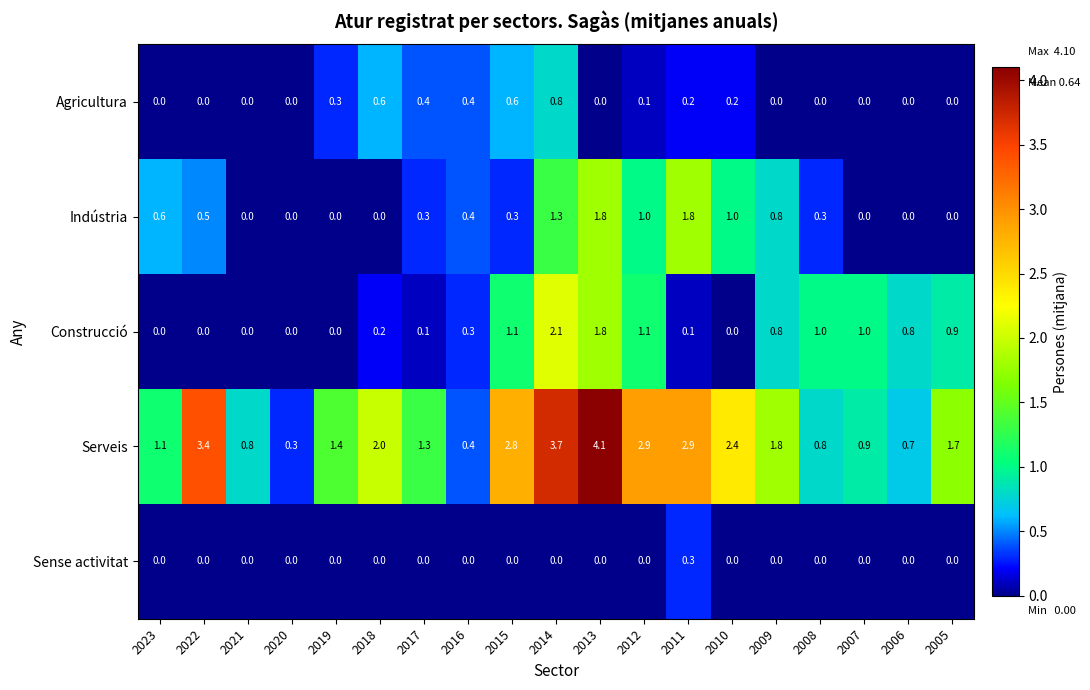

Is it true that Sense activitat equals 0.0 at 2005?

True